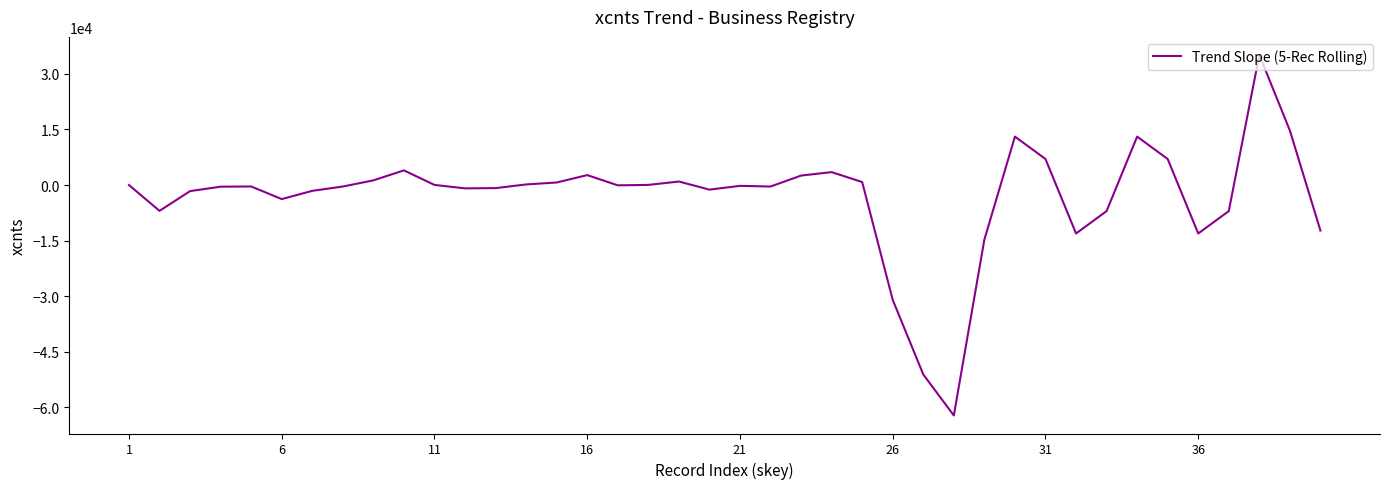

What is the greatest value displayed?

35114.5